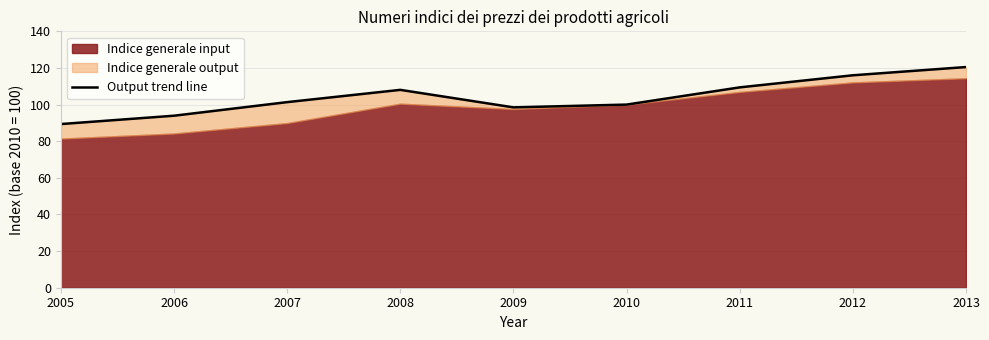

How many interior local peaks (higher than both neighbors) does the data have?

1